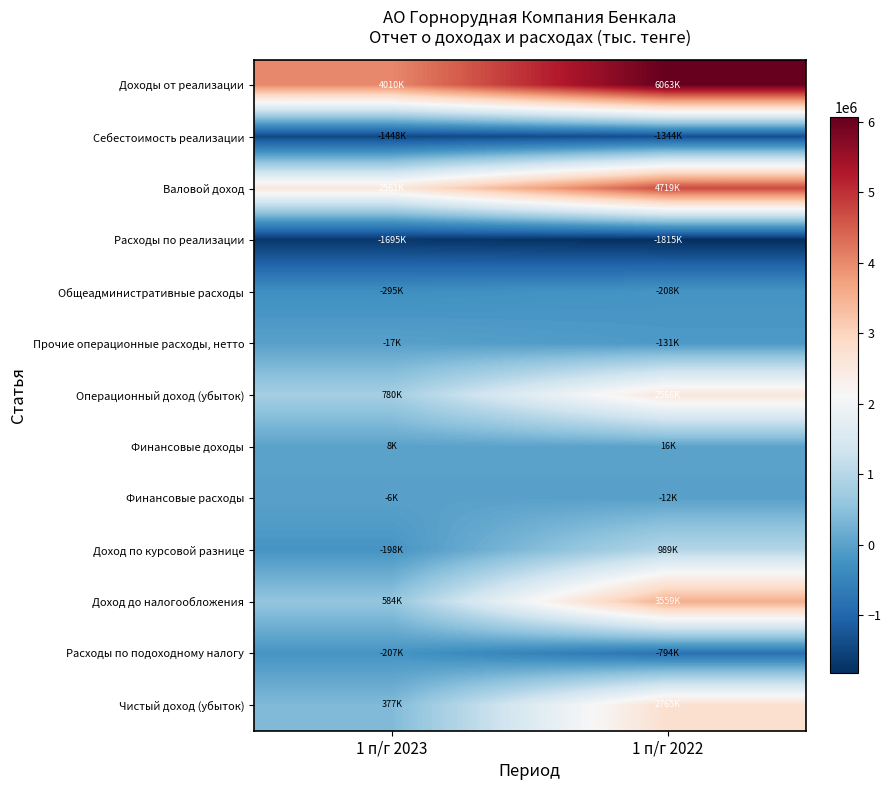

Reading left to right, transcribe all the data shown in this chart.

Доходы от реализации: 1 п/г 2023=4009614.0	1 п/г 2022=6063196.1
Себестоимость реализации: 1 п/г 2023=-1448393.5	1 п/г 2022=-1344058.5
Валовой доход: 1 п/г 2023=2561220.5	1 п/г 2022=4719137.6
Расходы по реализации: 1 п/г 2023=-1694728.1	1 п/г 2022=-1815138.7
Общеадминистративные расходы: 1 п/г 2023=-295252.7	1 п/г 2022=-207533.8
Прочие операционные расходы, нетто: 1 п/г 2023=-16658.0	1 п/г 2022=-131074.8
Операционный доход (убыток): 1 п/г 2023=779995.1	1 п/г 2022=2565540.3
Финансовые доходы: 1 п/г 2023=8428.8	1 п/г 2022=16048.9
Финансовые расходы: 1 п/г 2023=-5902.4	1 п/г 2022=-11647.3
Доход по курсовой разнице: 1 п/г 2023=-198270.6	1 п/г 2022=989064.9
Доход до налогообложения: 1 п/г 2023=584250.9	1 п/г 2022=3559006.7
Расходы по подоходному налогу: 1 п/г 2023=-207061.8	1 п/г 2022=-793529.7
Чистый доход (убыток): 1 п/г 2023=377189.1	1 п/г 2022=2765477.0